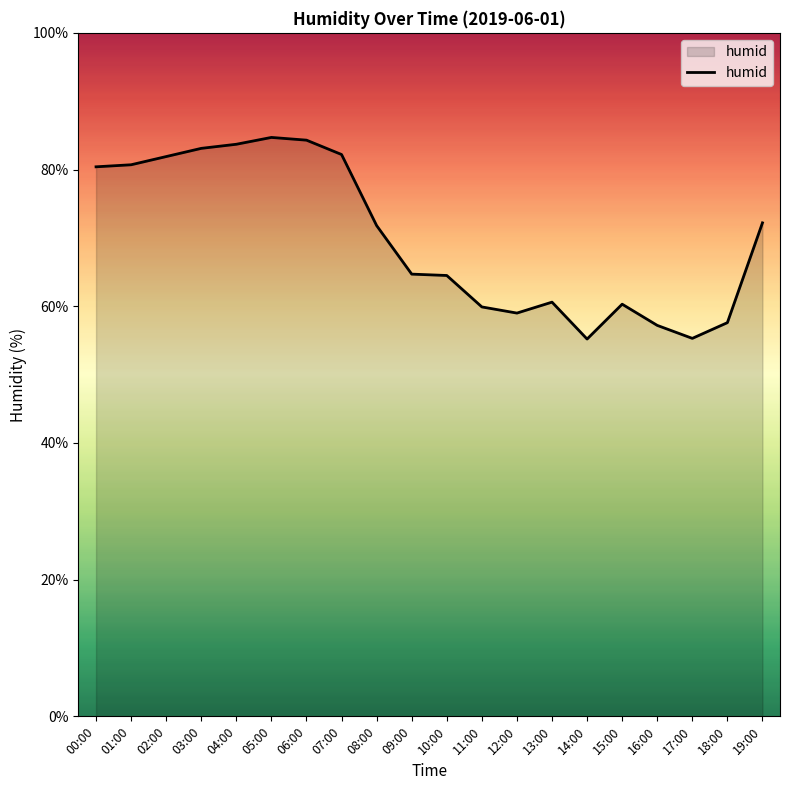

What is the smallest value displayed?

55.2